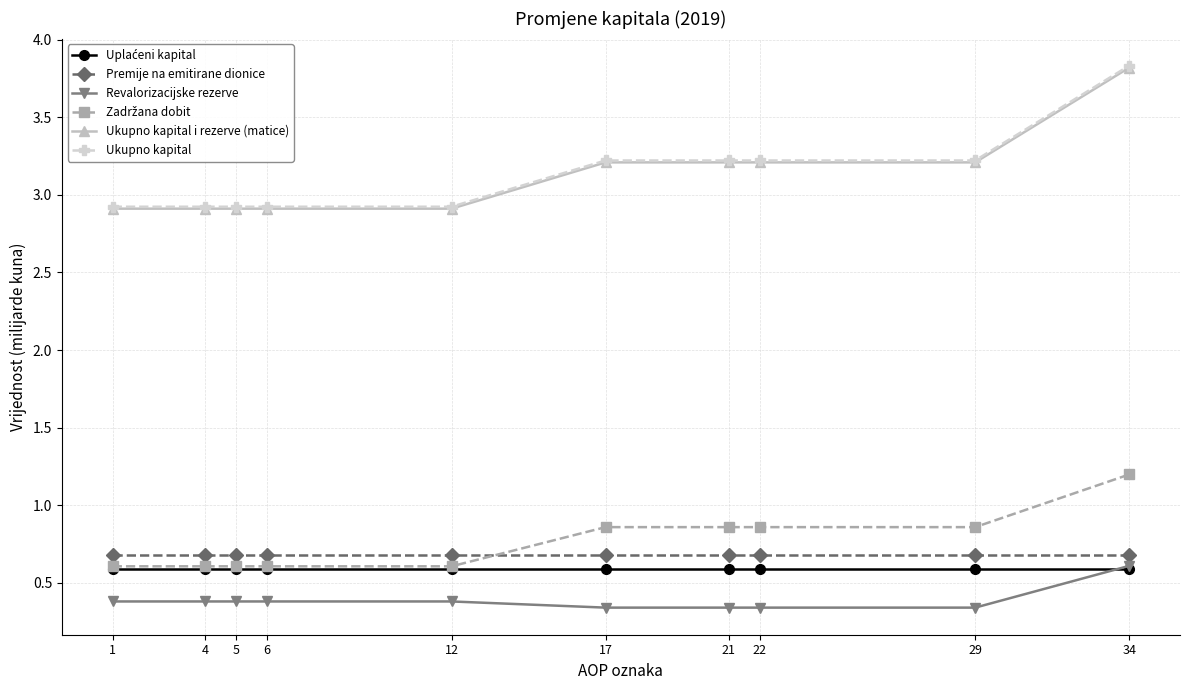

How many Revalorizacijske rezerve values are between 0 and 1?

10